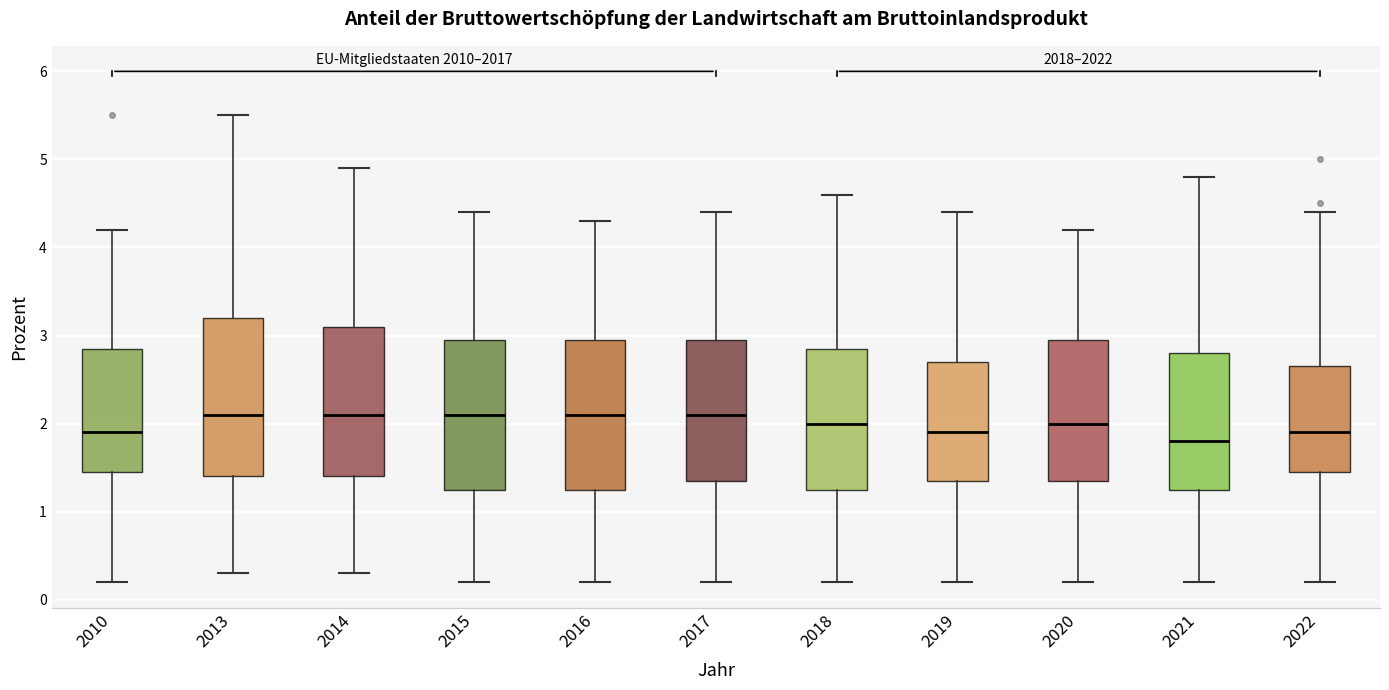

Which box is the tallest, from its lower edge to its upper edge?

2013